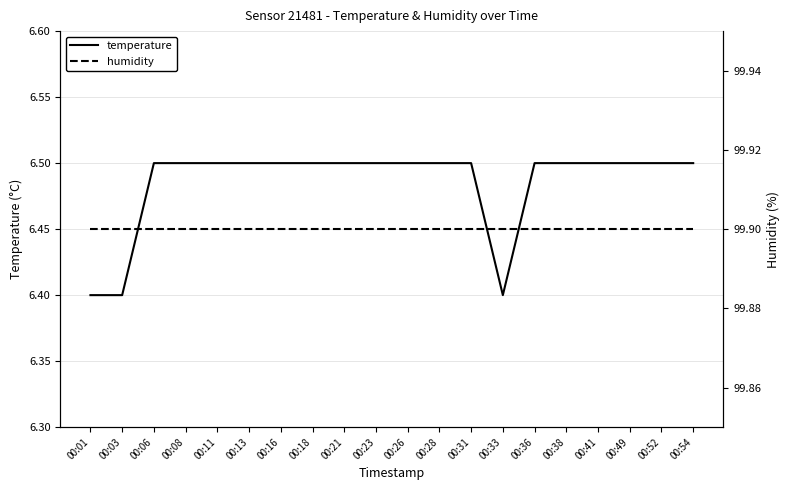

True or false: temperature has more than 1 points higher than both neighbors.

False